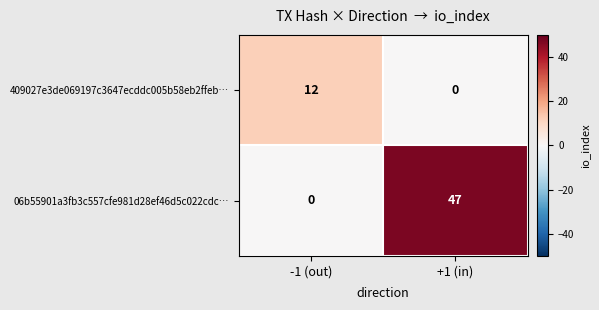

Rank the series by their average value, from highest to lowest.

06b55901a3fb3c557cfe981d28ef46d5c022cdc…, 409027e3de069197c3647ecddc005b58eb2ffeb…